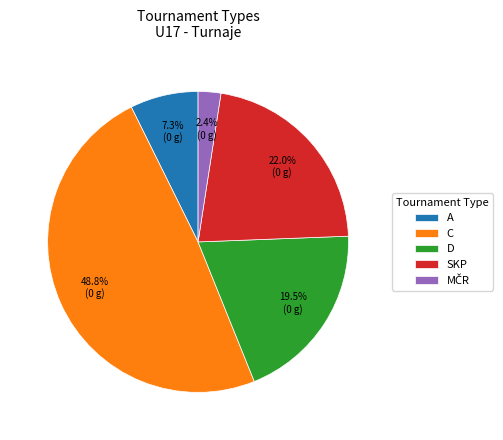

Which category has the biggest portion of the pie?

C